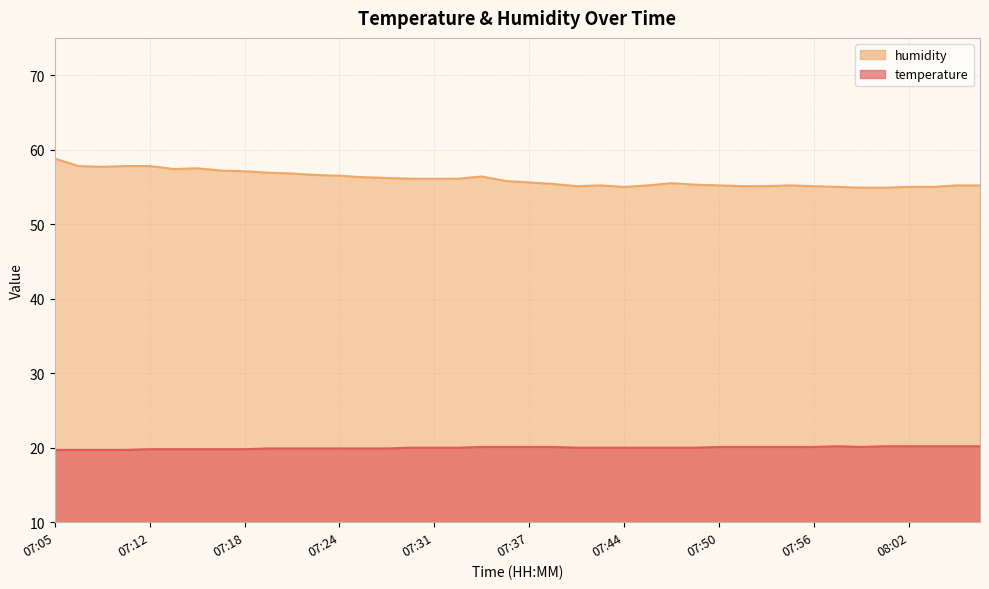

The value of humidity at 07:15 is 20.9. True or false?

False